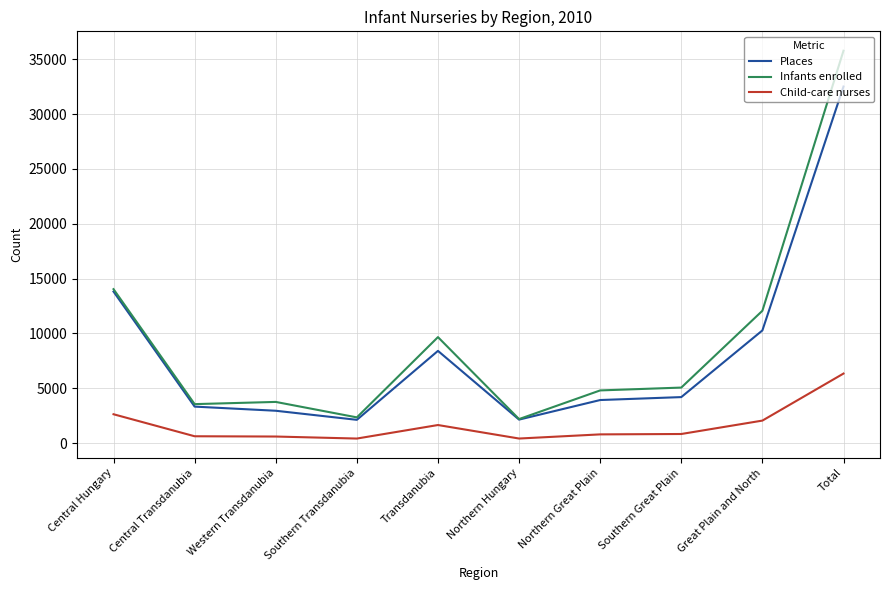

The Places series shows 3932 at Northern Great Plain. True or false?

True